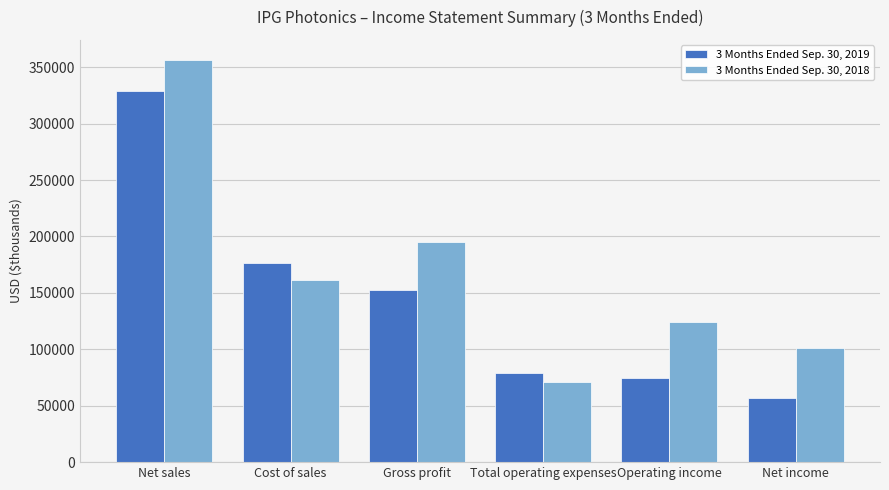

What is the difference between the 3 Months Ended Sep. 30, 2018 values at Net sales and Cost of sales?

195184